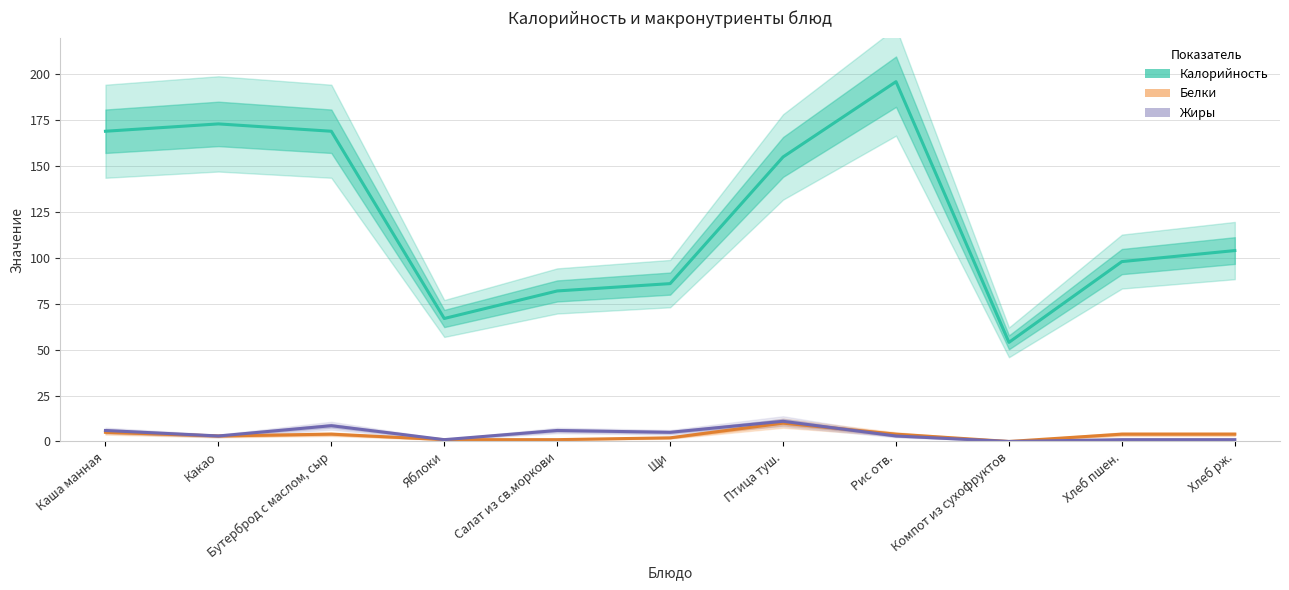

What is the total value across all series at Каша манная?

180.0